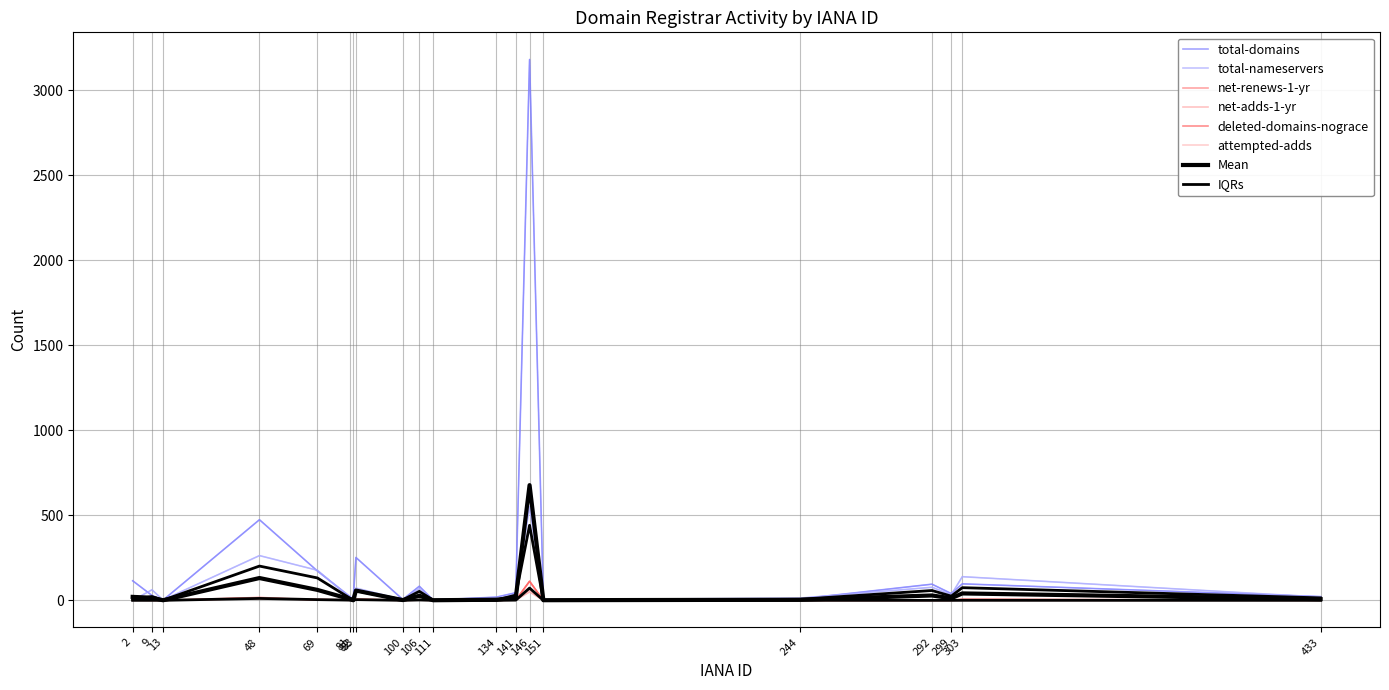

List the labels in order of deleted-domains-nograce value, smallest first.

9, 13, 82, 100, 111, 134, 151, 244, 292, 299, 433, 81, 106, 2, 69, 141, 83, 303, 48, 146